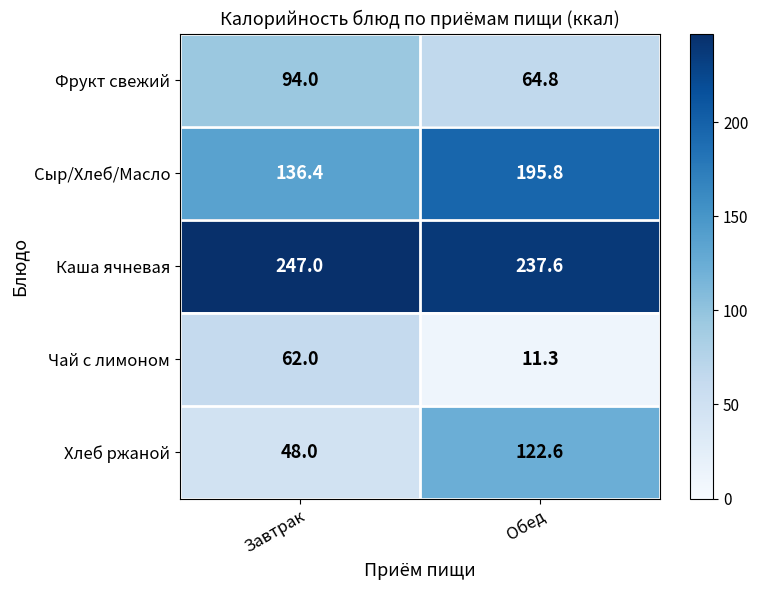

What is the difference between the Фрукт свежий values at Завтрак and Обед?

29.2